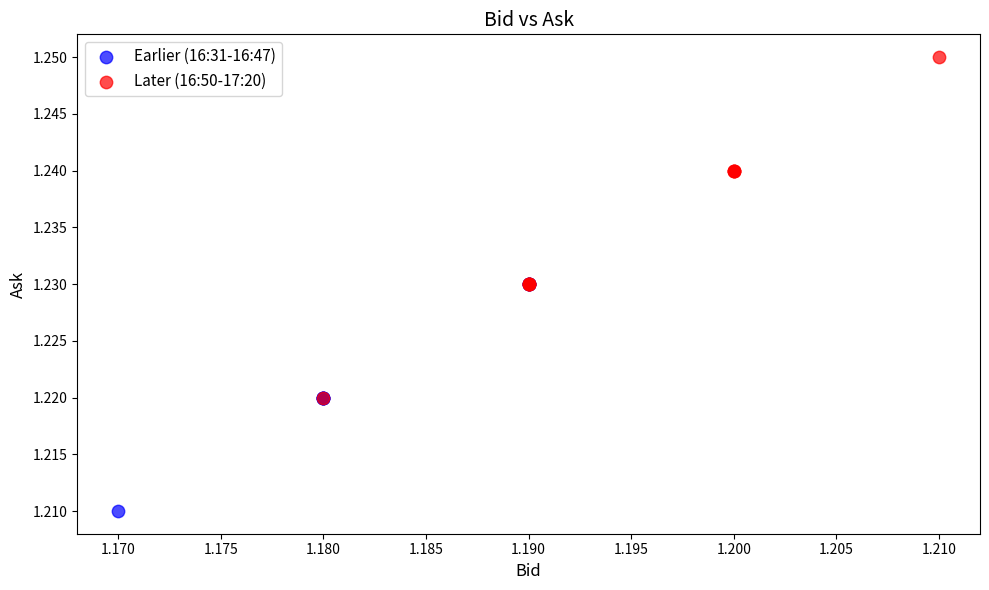

Which series has the widest spread of Y values?

Later (16:50-17:20)